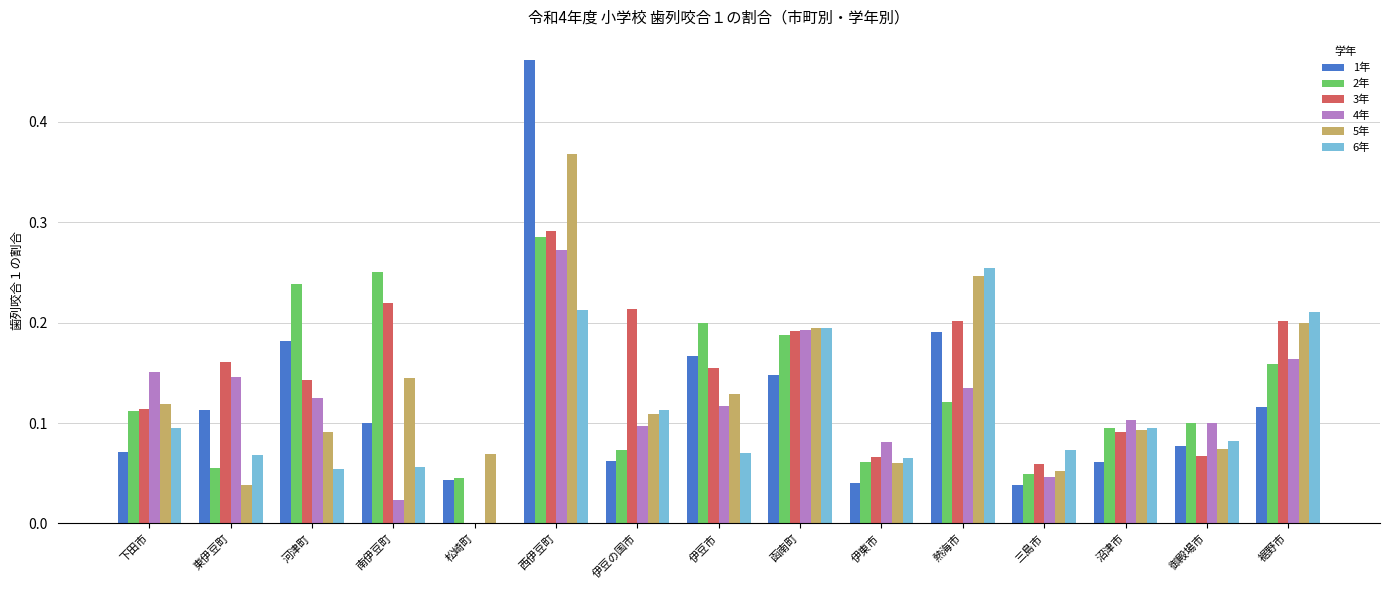

How many 6年 values are between 0 and 1?

15